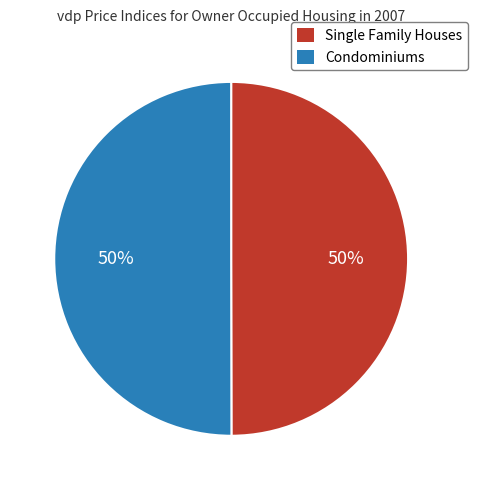

True or false: Condominiums accounts for 43% of the total.

False